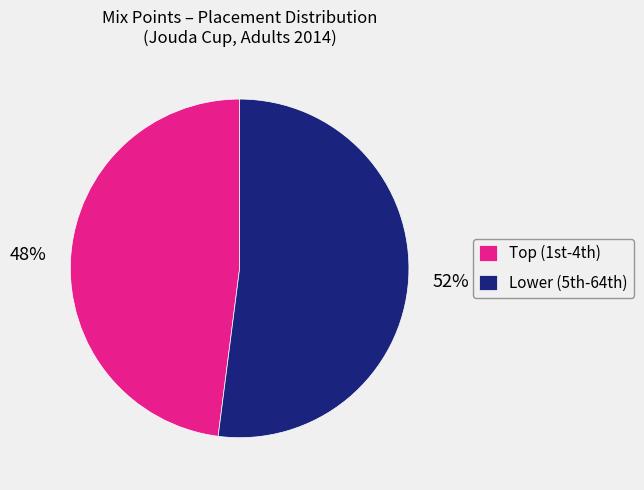

Does any single category account for the majority?

Yes